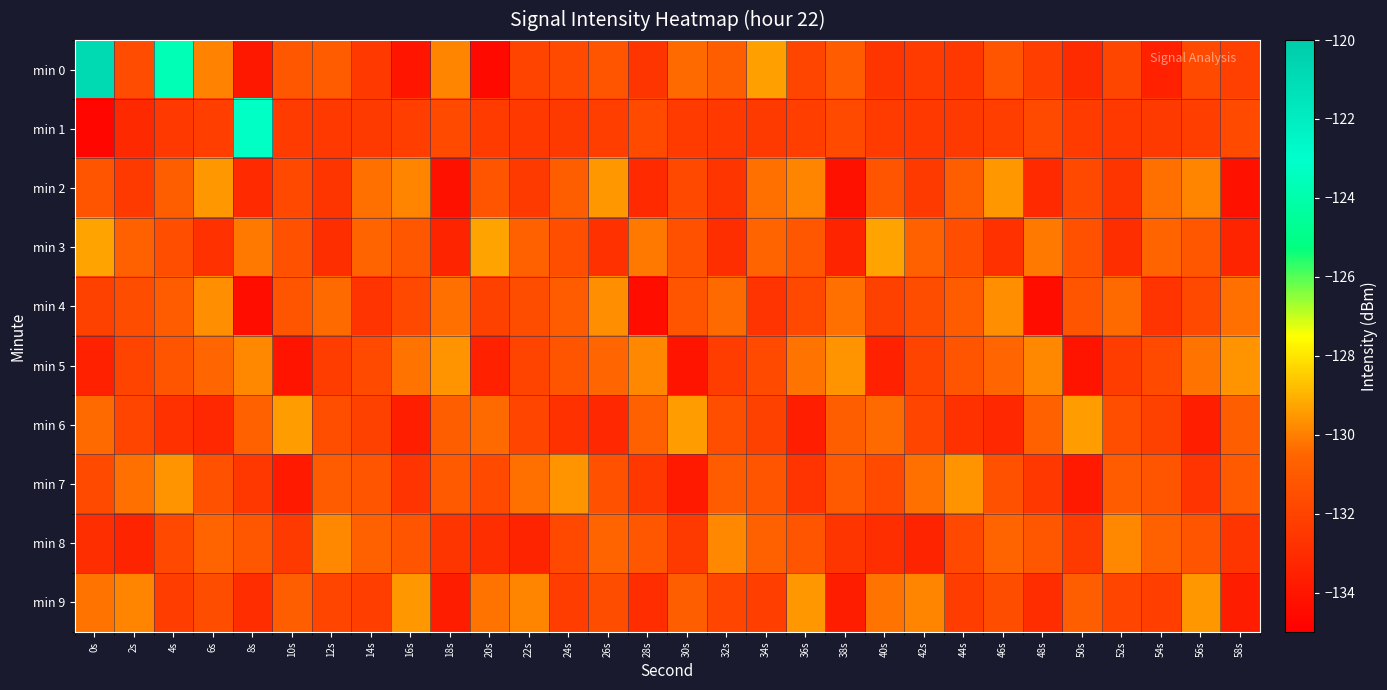

Which category has the highest value across all series?

0s